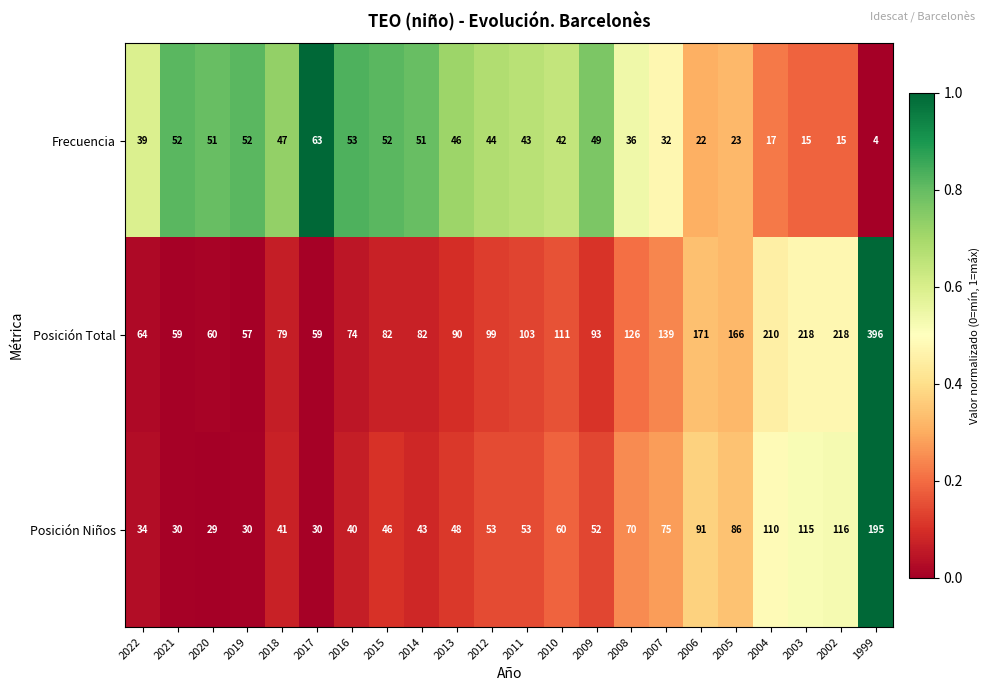

What is the difference between the maximum and minimum values in the Frecuencia series?

59